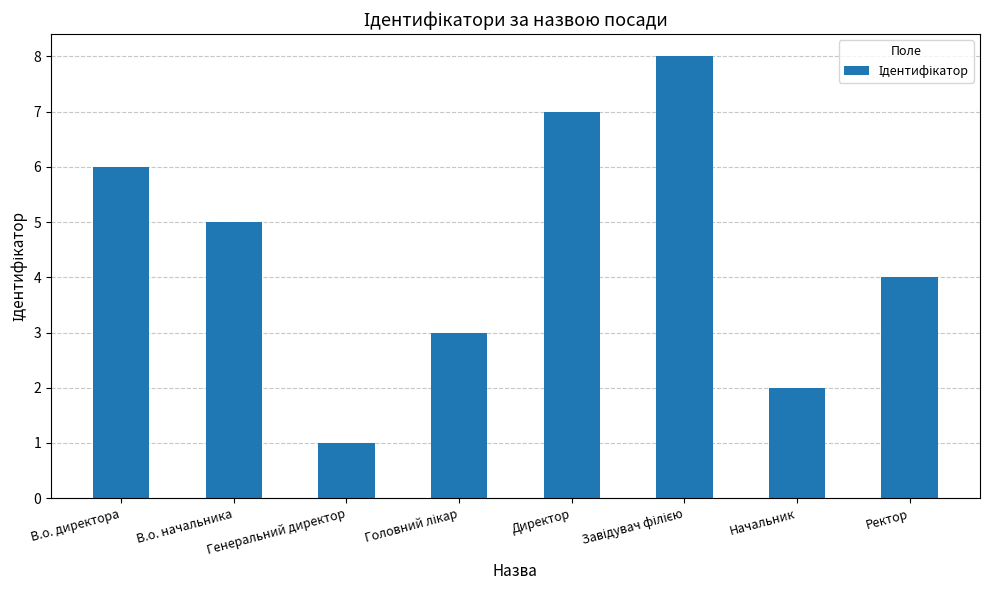

Read the value at В.о. начальника.

5